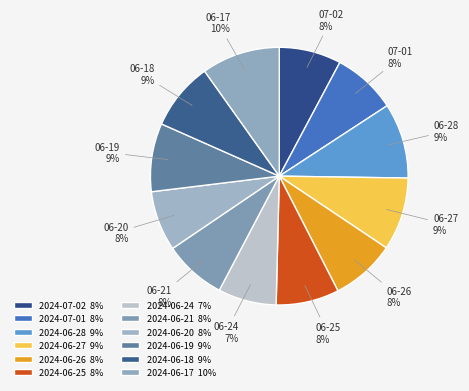

True or false: 2024-06-24 accounts for 7% of the total.

True